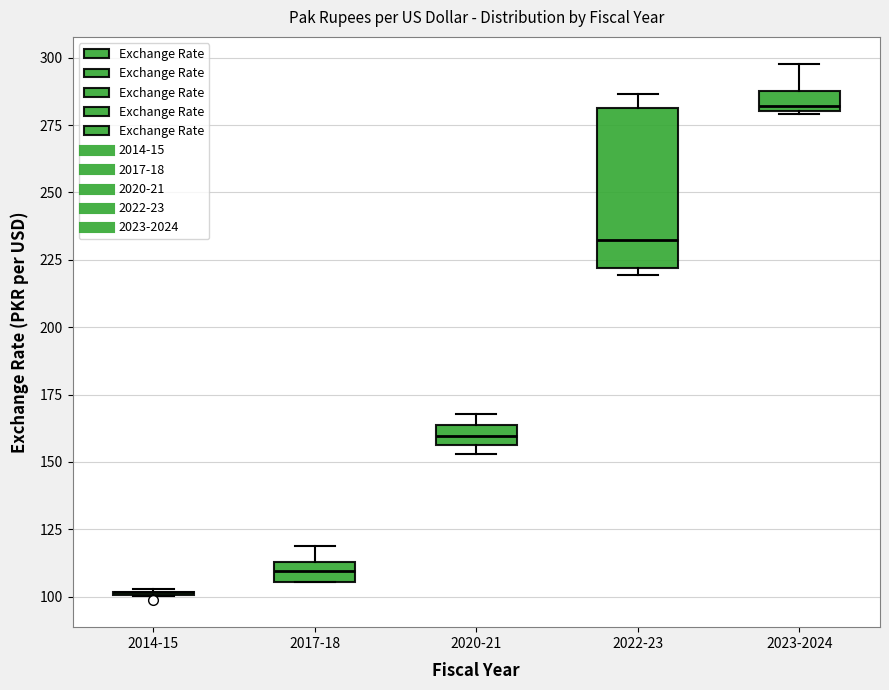

Where is the upper edge of the box for 2020-21 on the y-axis? The values are not printed on the chart, so give them approximately, as read against the axis.

165